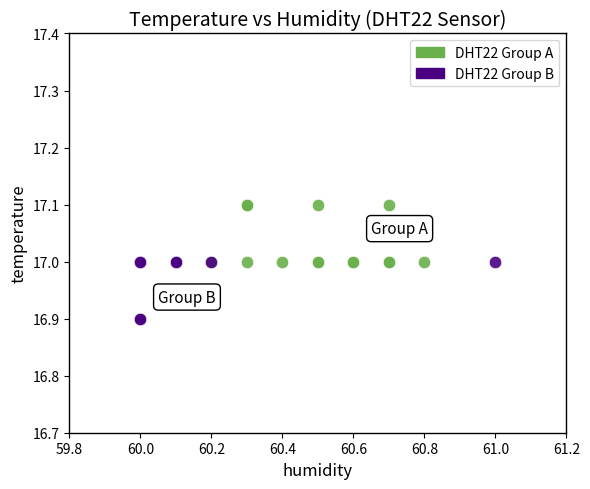

Which series reaches the minimum Y coordinate?

DHT22 Group B